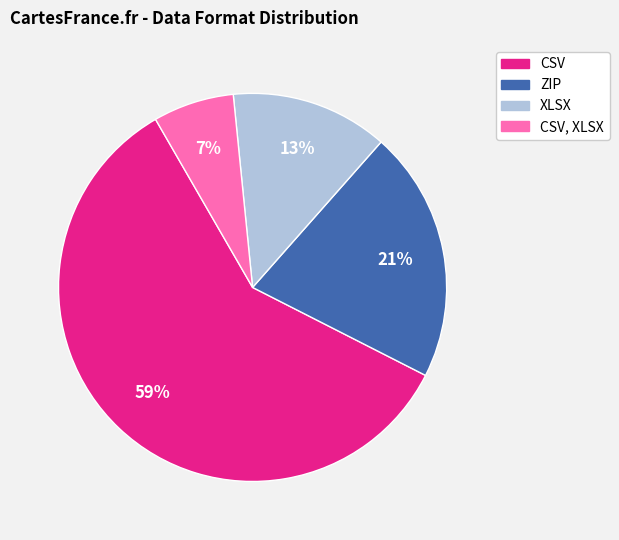

To the nearest percent, what portion does ZIP represent?

21%